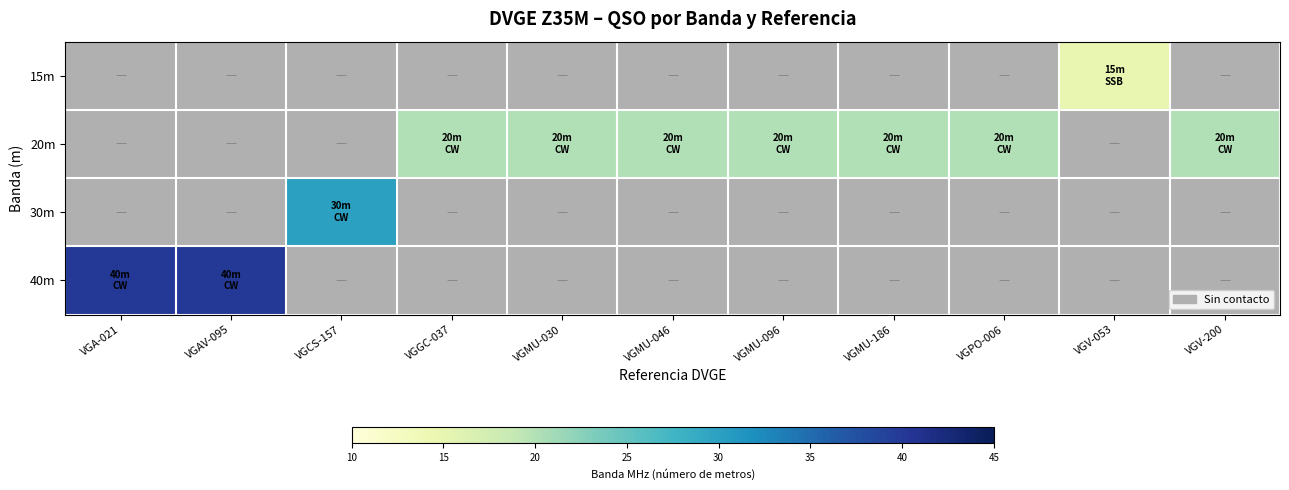

What is the minimum value shown in the chart?

15.0